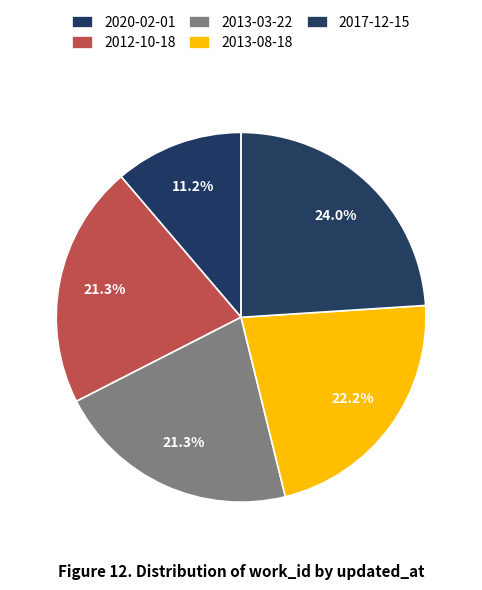

Is there any slice that represents more than half of the pie?

No